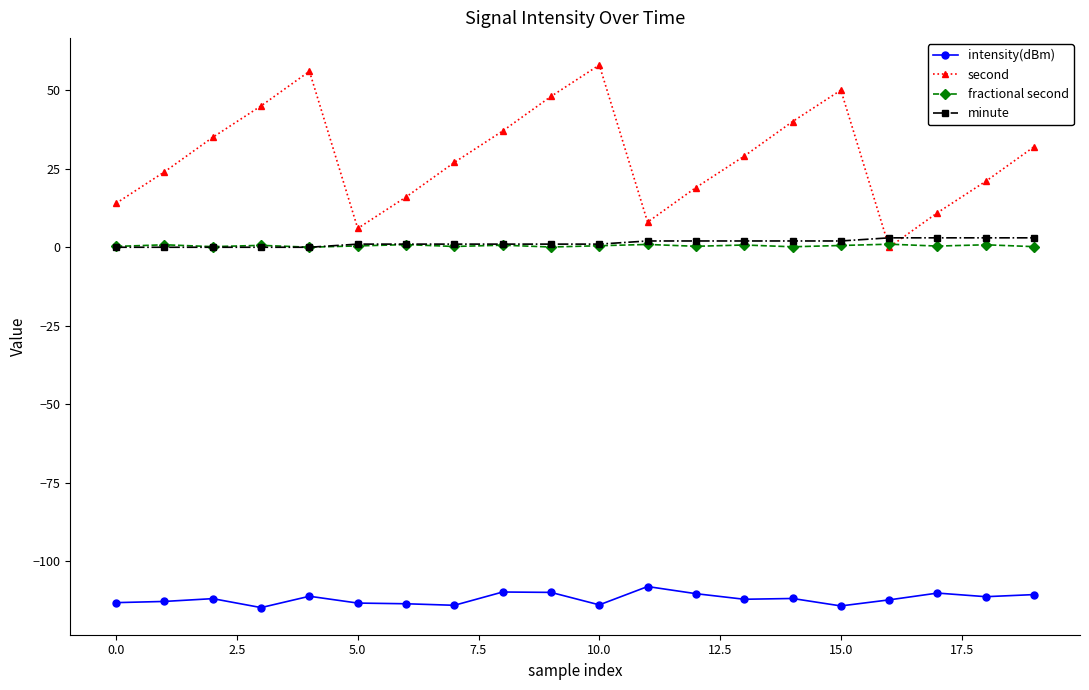

What are all the series names shown in the legend?

intensity(dBm), second, fractional second, minute